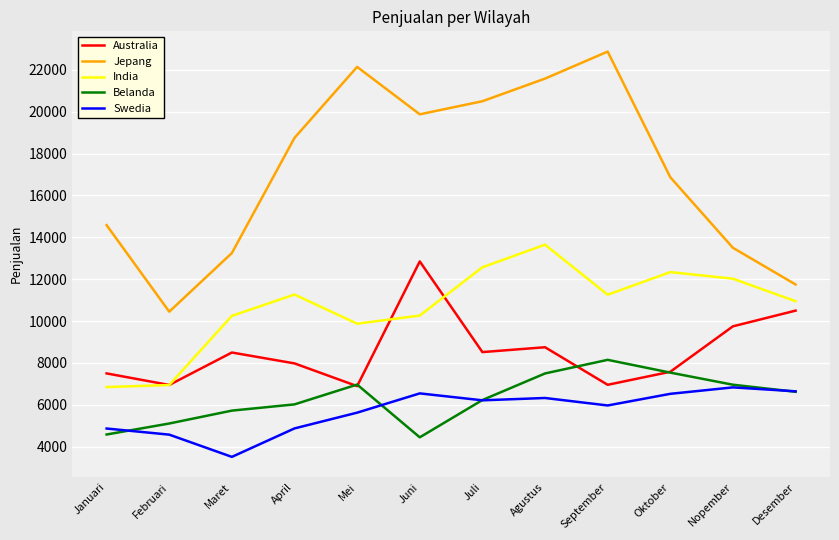

What is the minimum value for Swedia?

3516